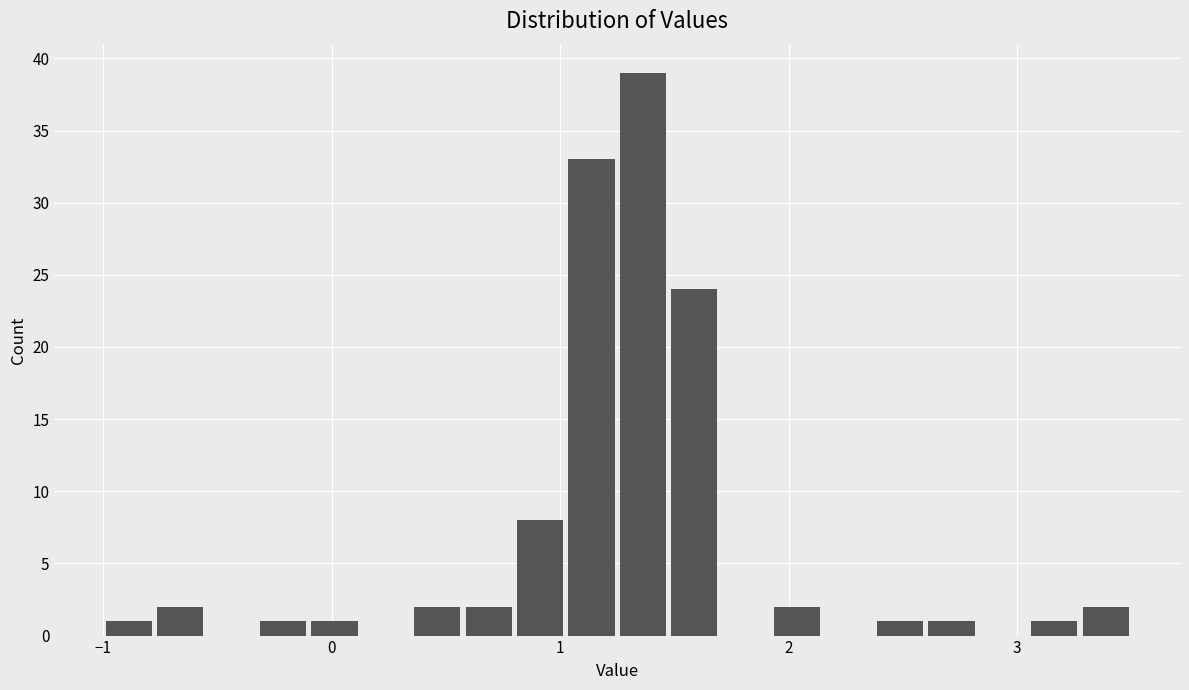

Around what value on the x-axis is the tallest bar? Give the approximate position of its centre, as read against the axis.

1.4